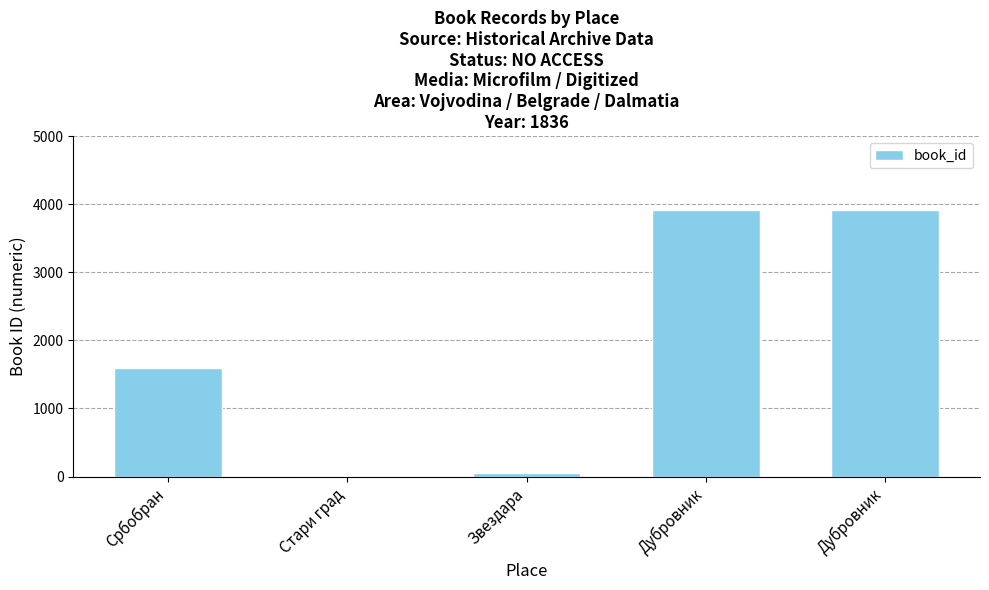

How many categories are shown in the chart?

5